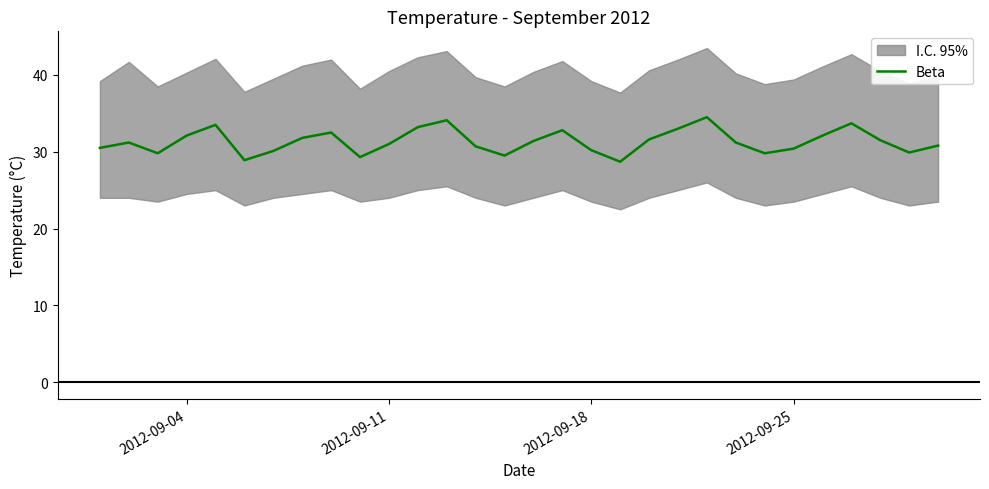

The chart shows a value of 53.1 at 11. True or false?

False